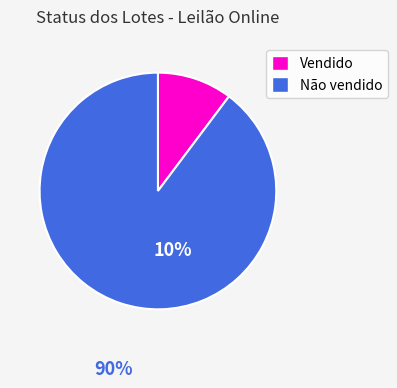

Is Vendido the majority of the pie?

No